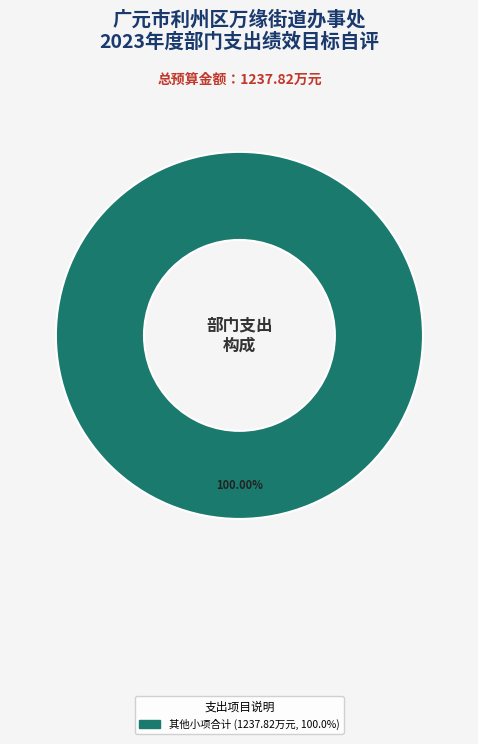

Is there any slice that represents more than half of the pie?

Yes